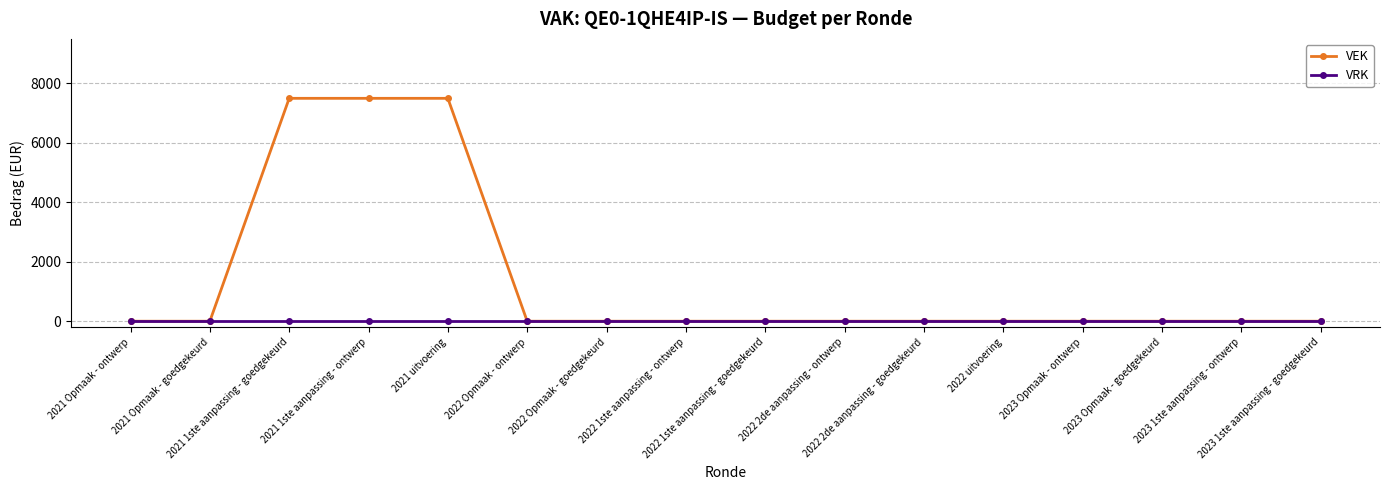

What is the label of the 6th point from the left?

2022 Opmaak - ontwerp